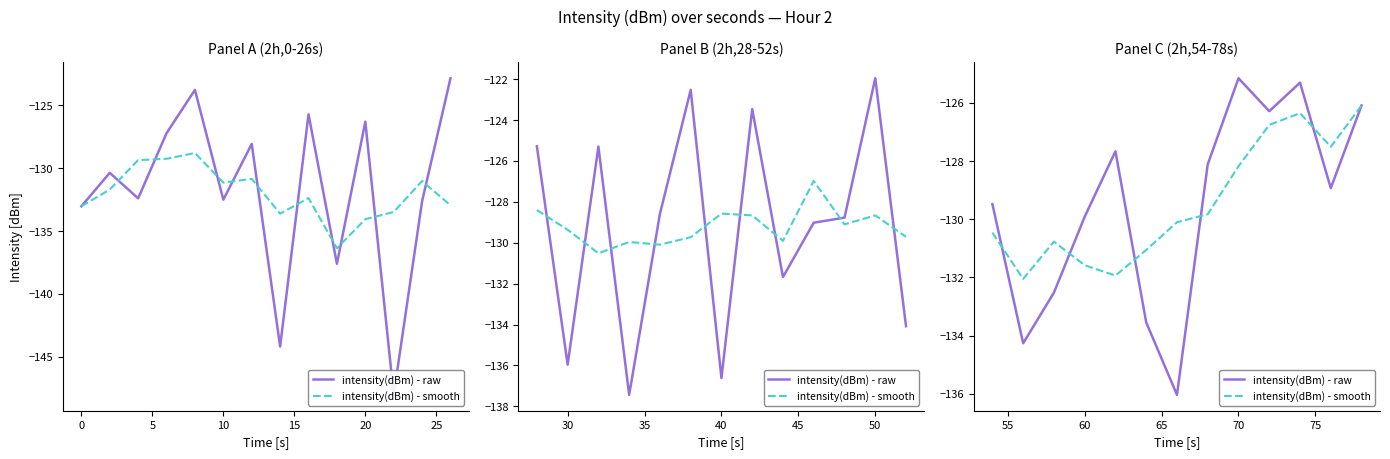

Does the chart have visible grid lines?

No